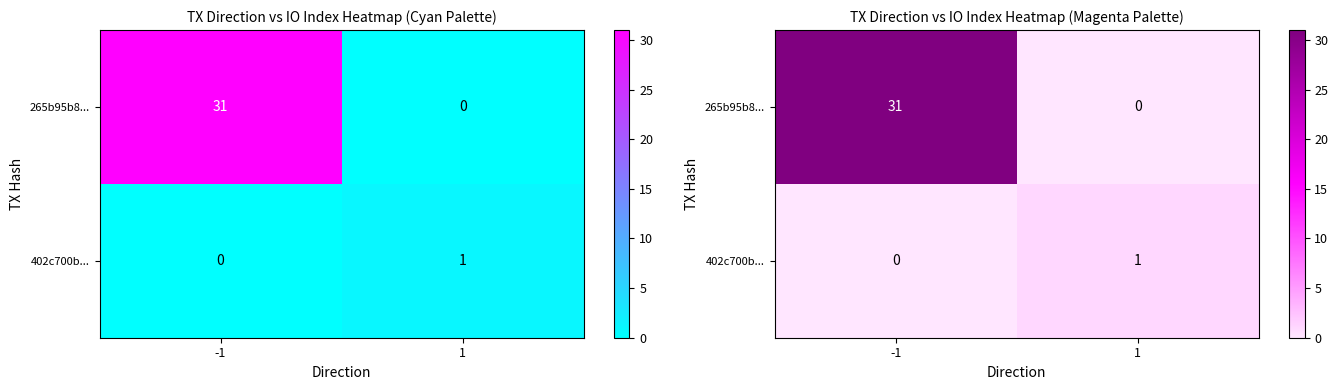

Is it true that 402c700b... equals 1 at 1?

True